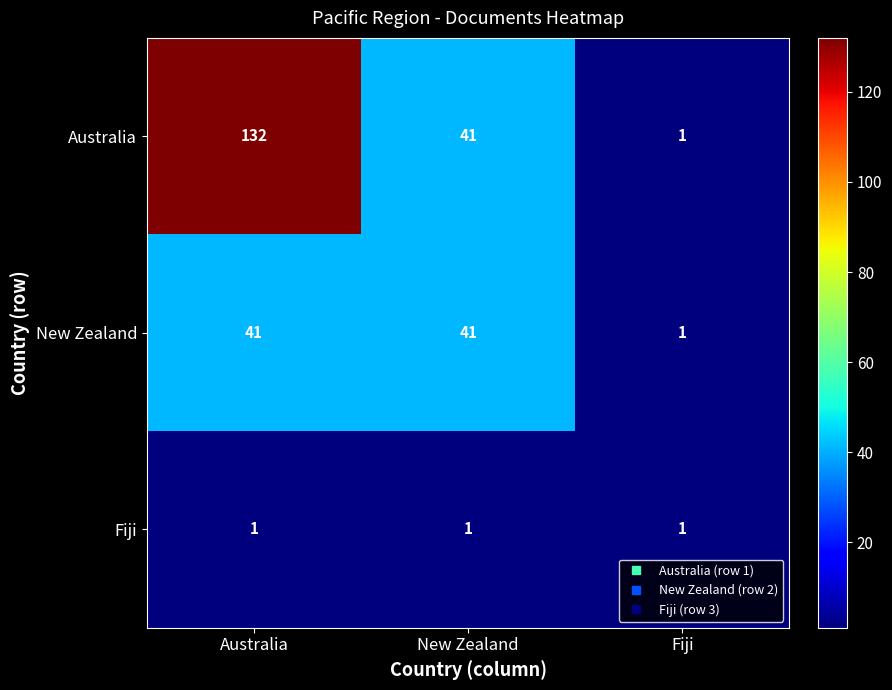

Rank the series by their average value, from lowest to highest.

Fiji, New Zealand, Australia